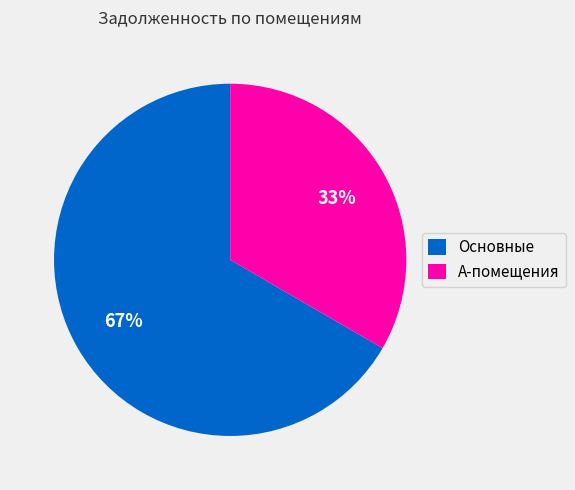

How many slices are in this pie chart?

2